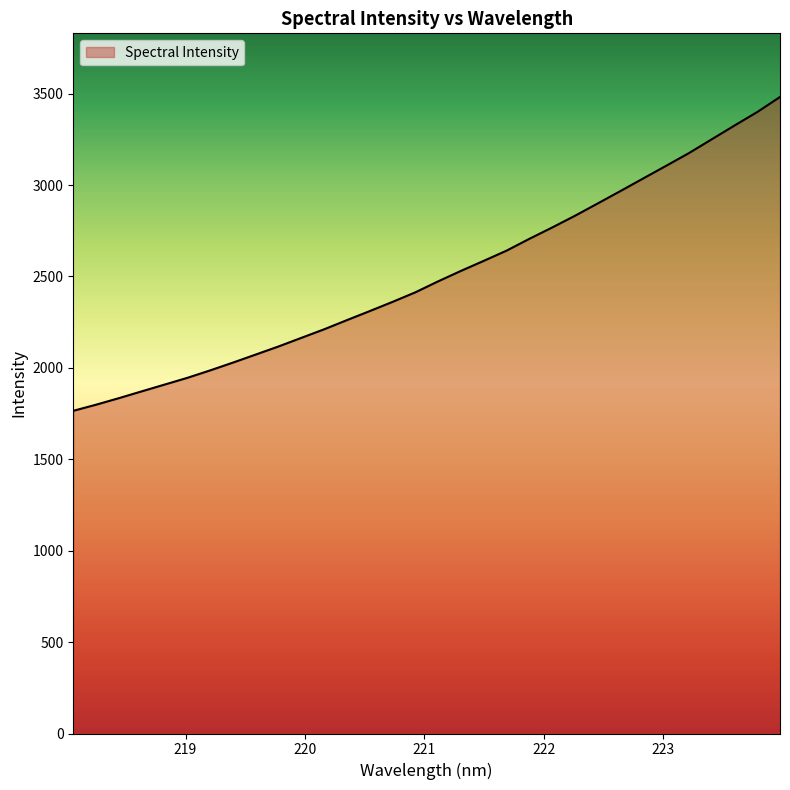

True or false: the data has more than 1 interior local peaks.

False